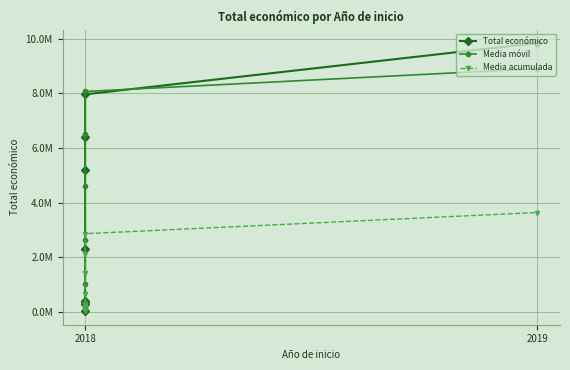

What value does the Total económico series have at 2019?

9847932.0